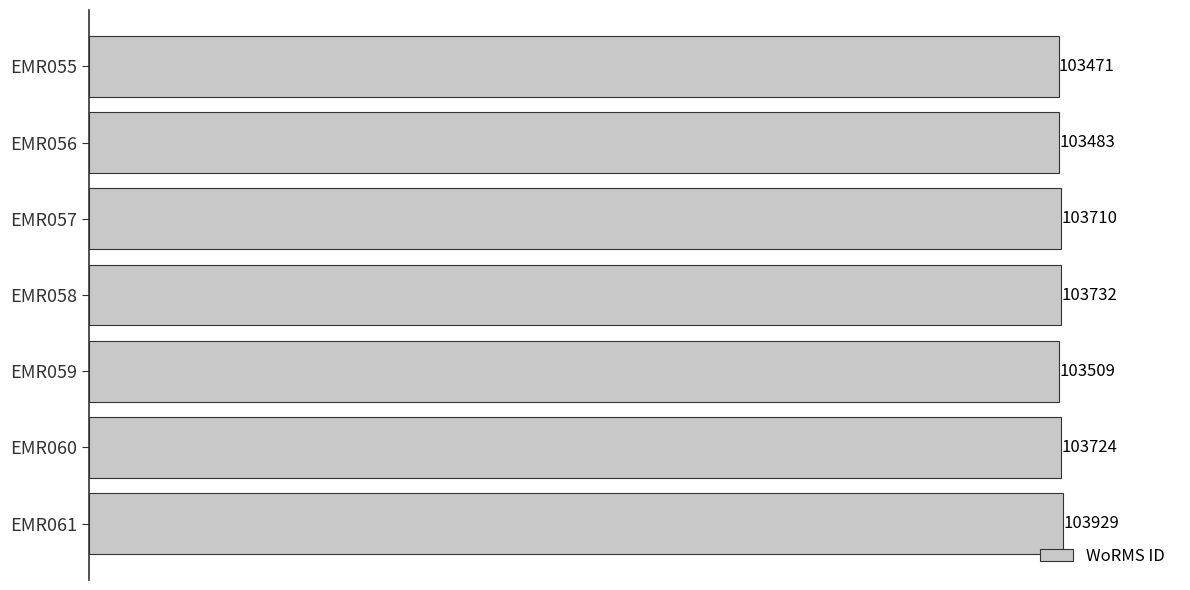

What is the greatest value displayed?

103929